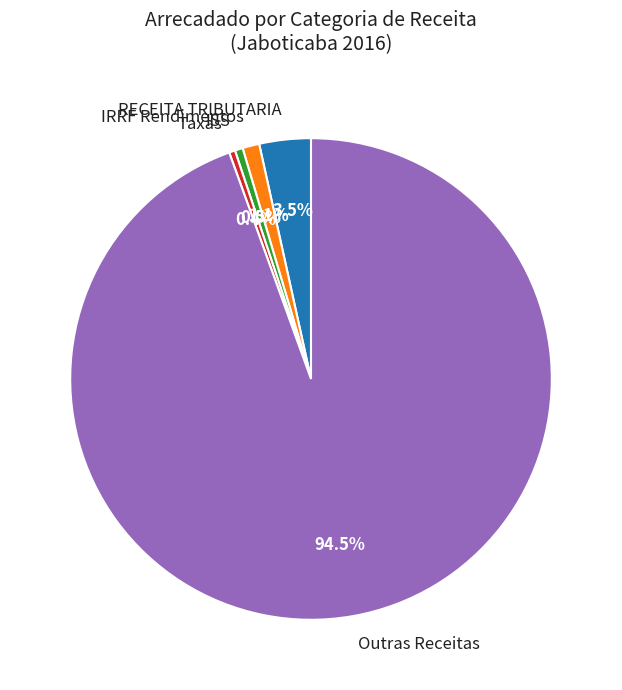

To the nearest percent, what is the combined percentage of Taxas and RECEITA TRIBUTARIA?

4%